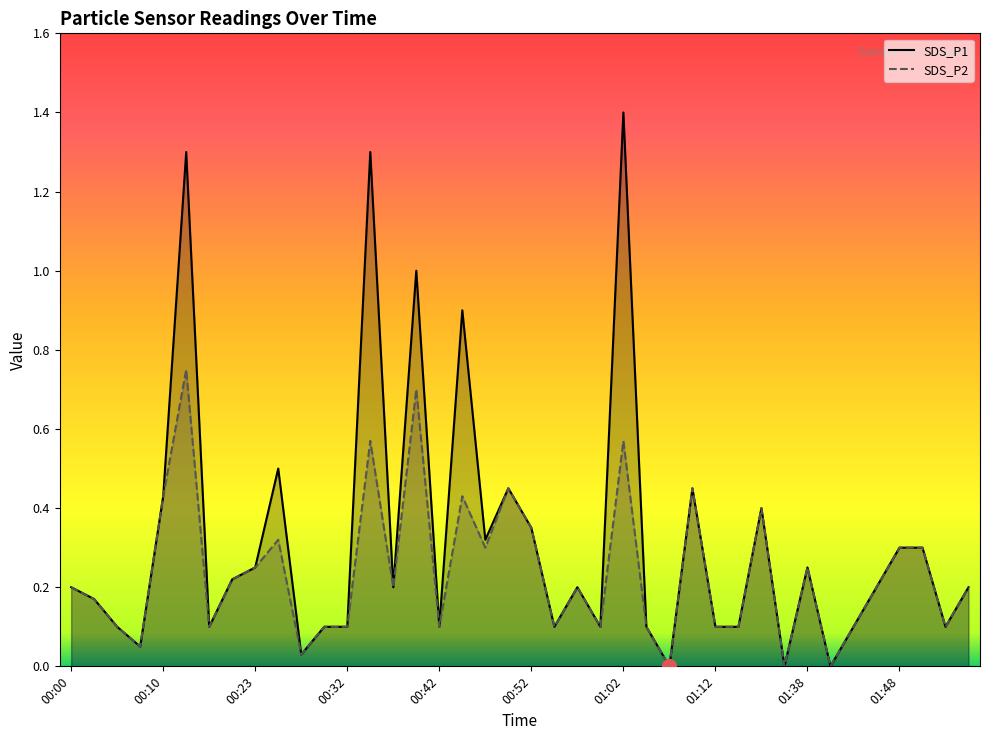

What is the label of the 1st point from the left?

00:00